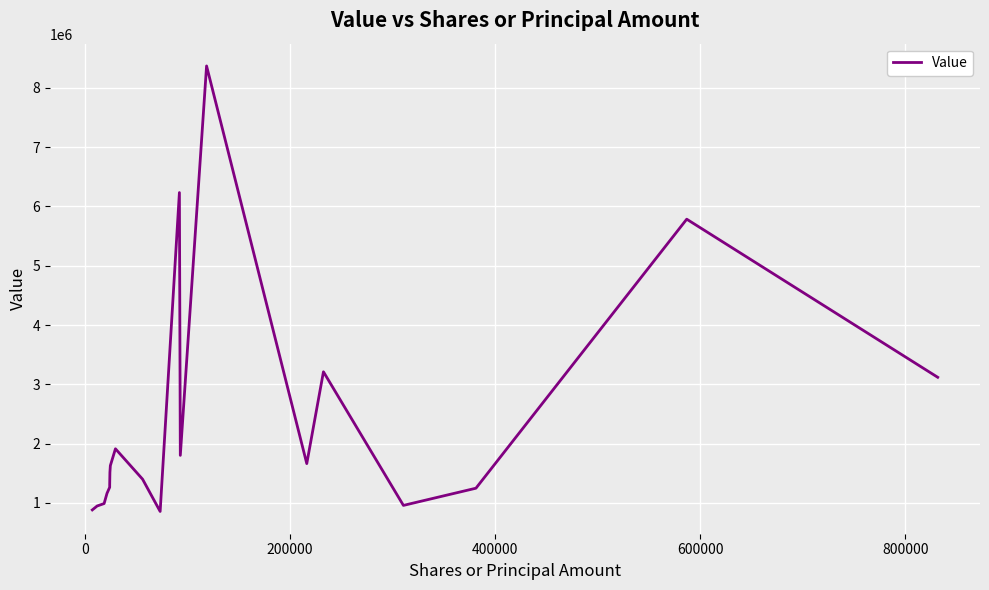

What is the smallest value displayed?

855000